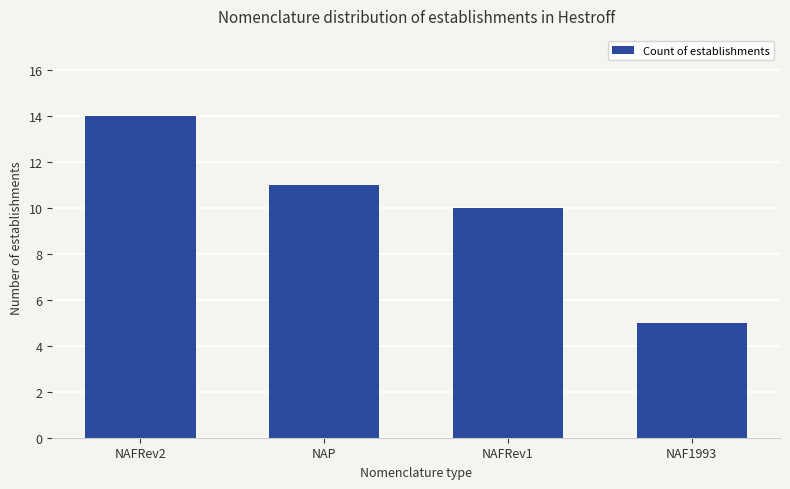

Count the values in the range 10 to 14.

3